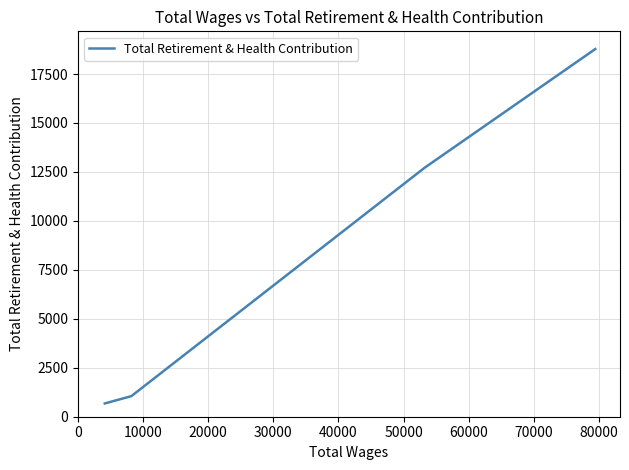

How many distinct data groups are displayed?

1